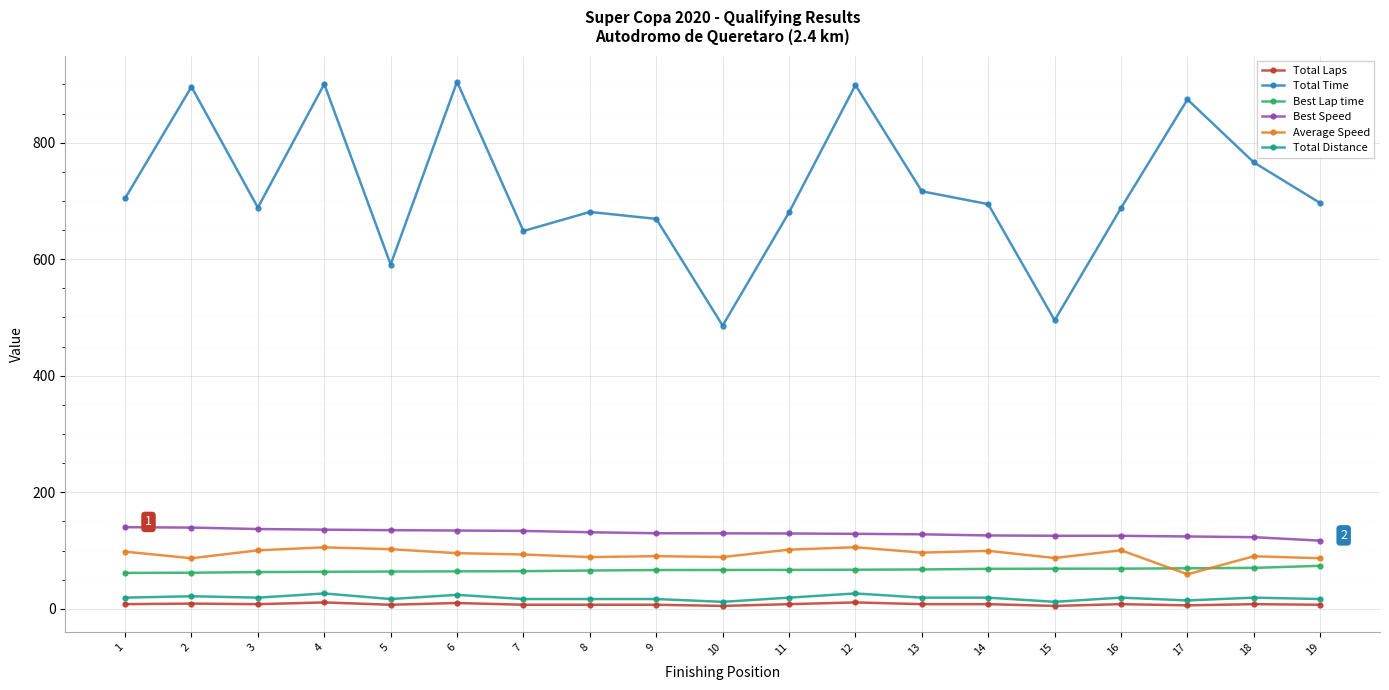

True or false: Total Laps has more than 1 interior local peaks.

True